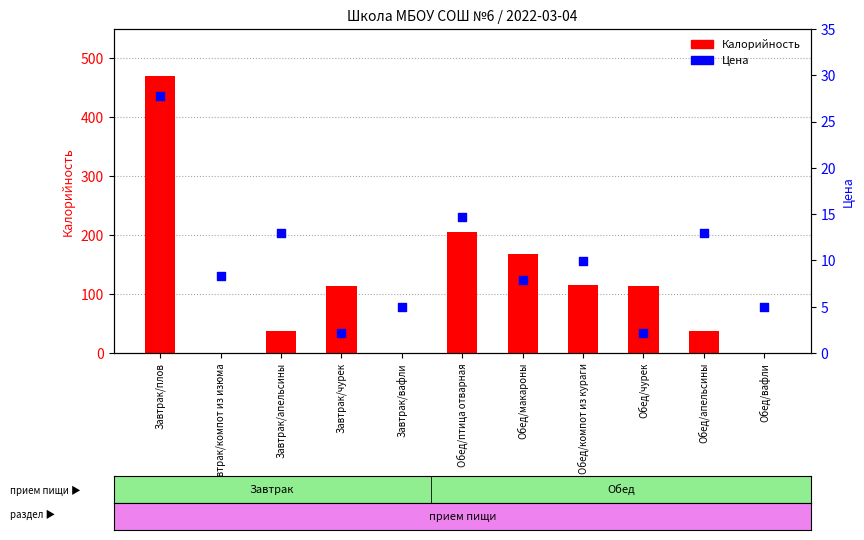

At how many categories does at least one series exceed 42?

6